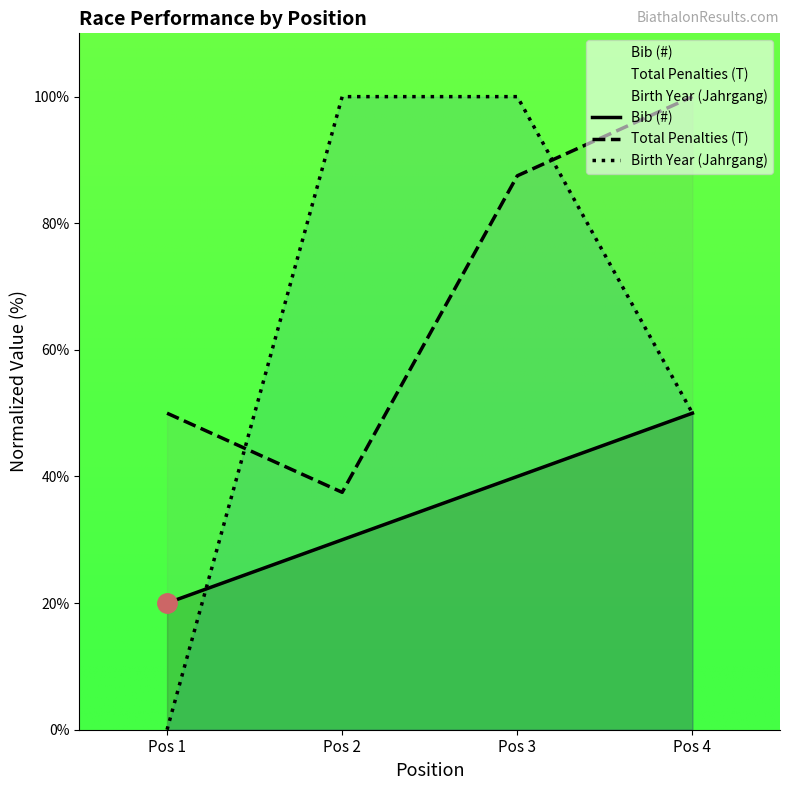

Rank the series by their average value, from highest to lowest.

Total Penalties (T), Birth Year (Jahrgang), Bib (#)